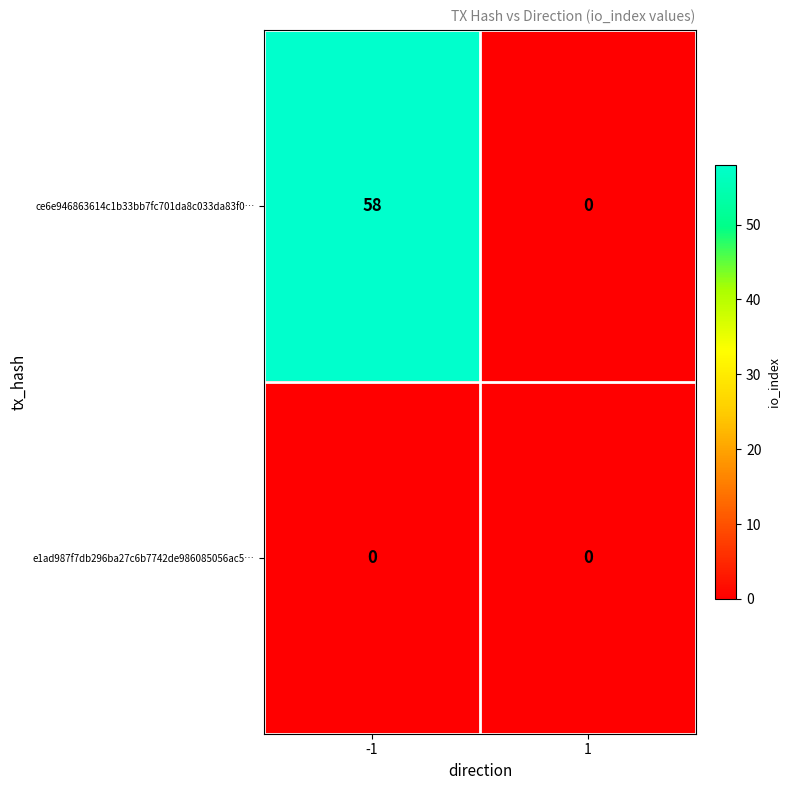

What is the maximum value shown in the chart?

58